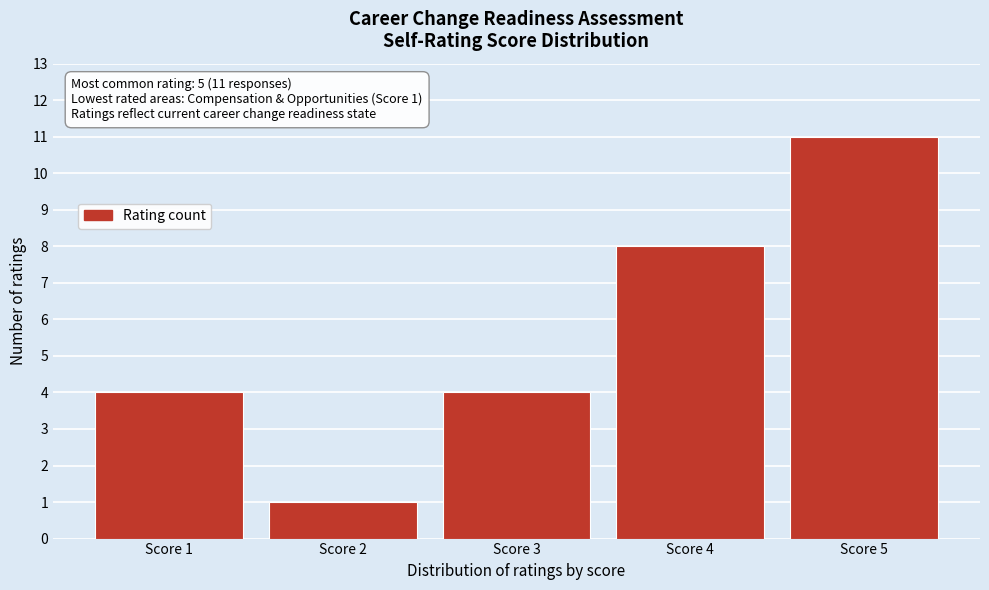

Reading left to right, list all the values displayed in this chart.

4	1	4	8	11